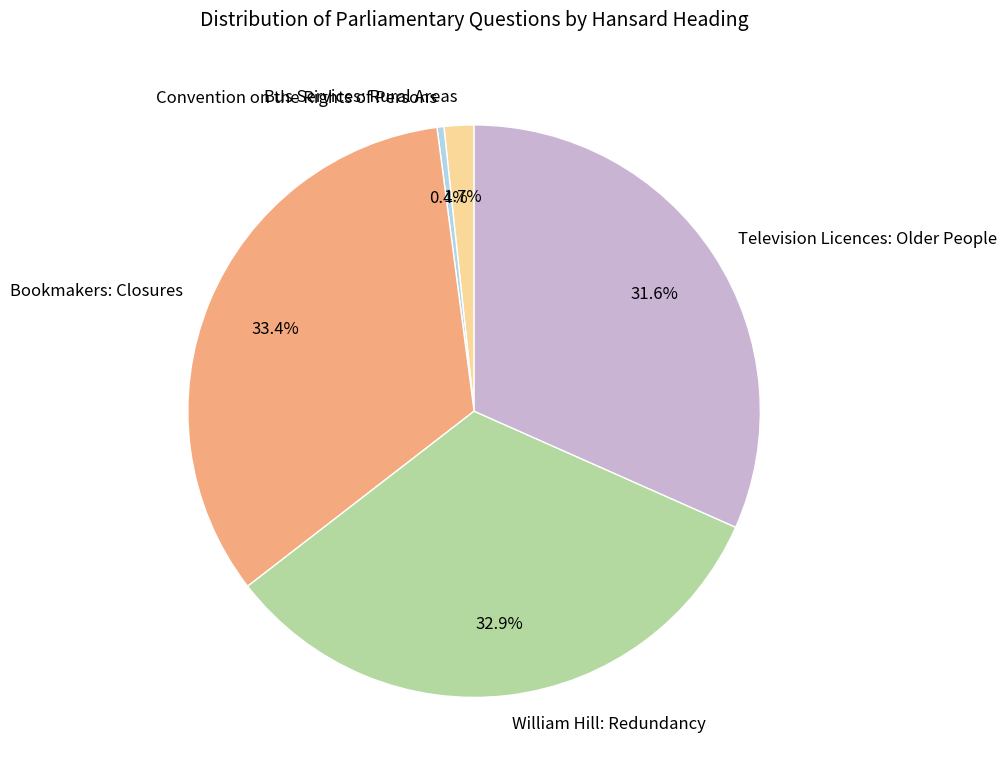

Count the number of slices in the pie.

5